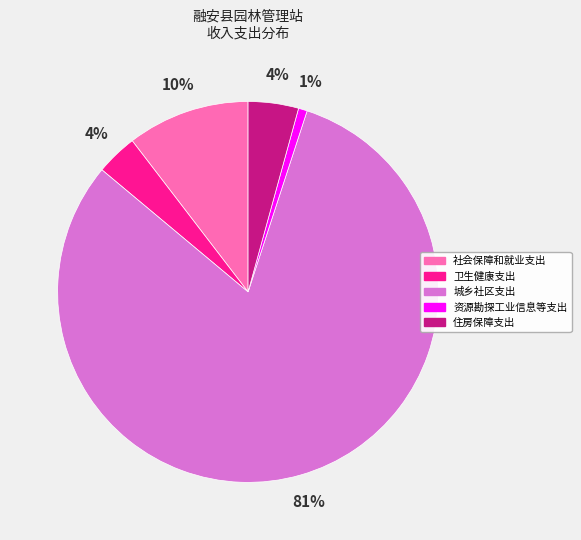

True or false: 卫生健康支出 accounts for 4% of the total.

True